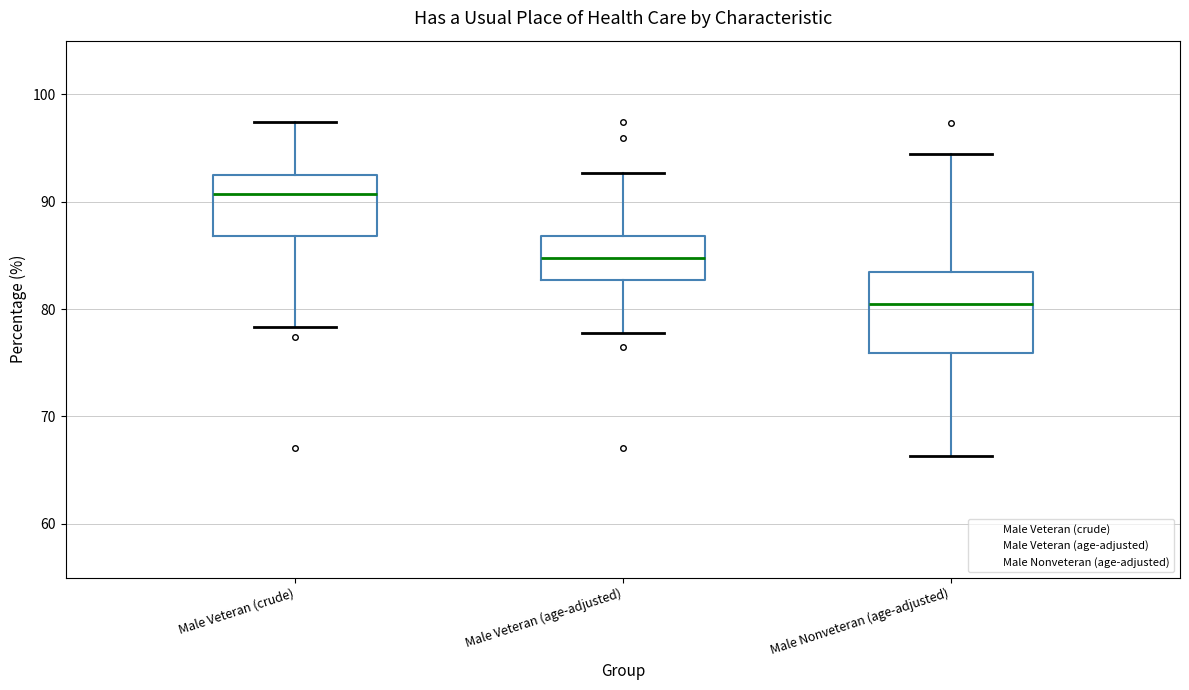

Which box is the tallest, from its lower edge to its upper edge?

Male Nonveteran (age-adjusted)